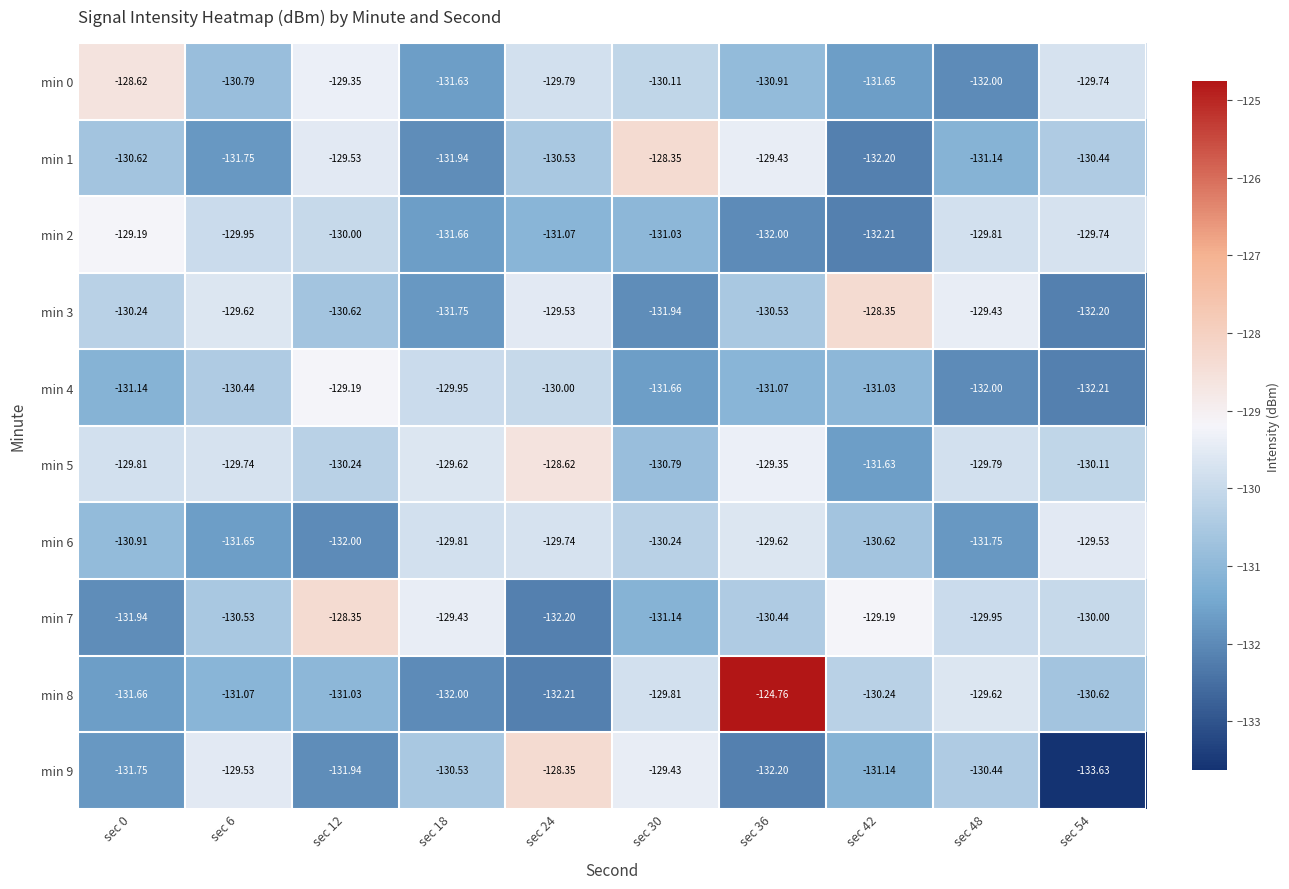

Is the value of min 1 at sec 30 greater than the value of min 9 at sec 12?

Yes